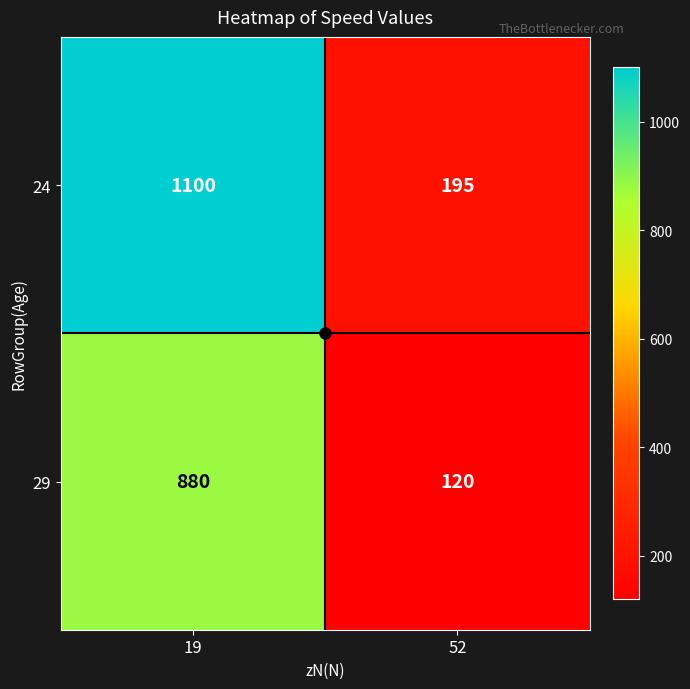

Which category has the lowest value across all series?

52